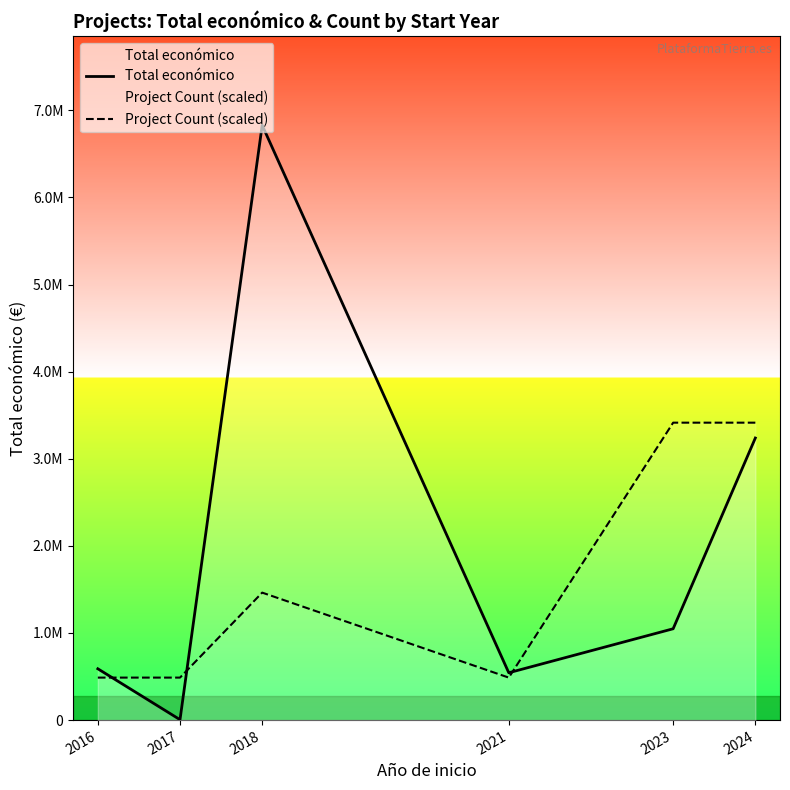

True or false: Project Count (scaled) has a value of 4885416.6 at 2023.

False